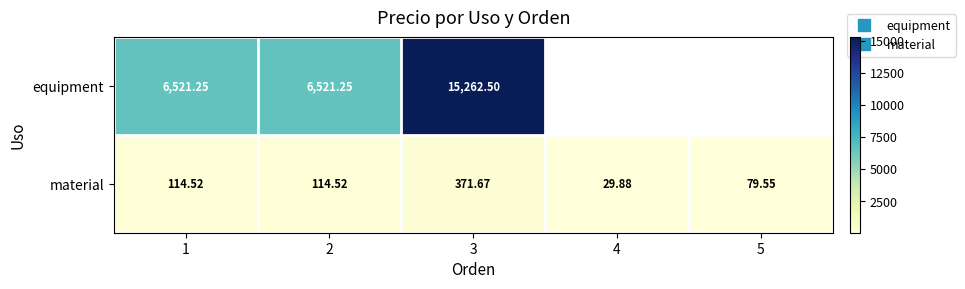

Between 4 and 3, which is larger?

3